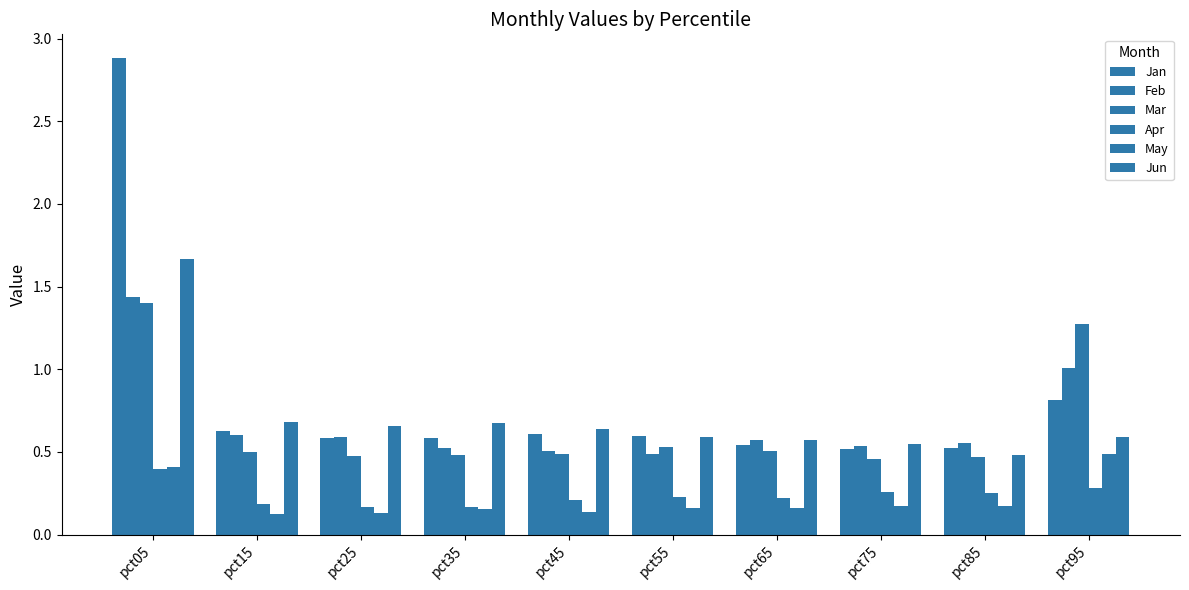

Count the number of data series in this chart.

6